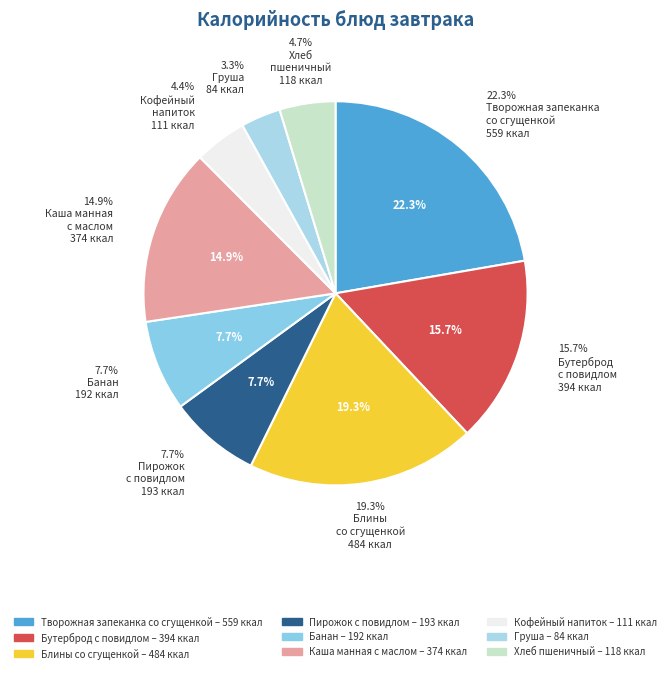

How many segments does this pie chart have?

9